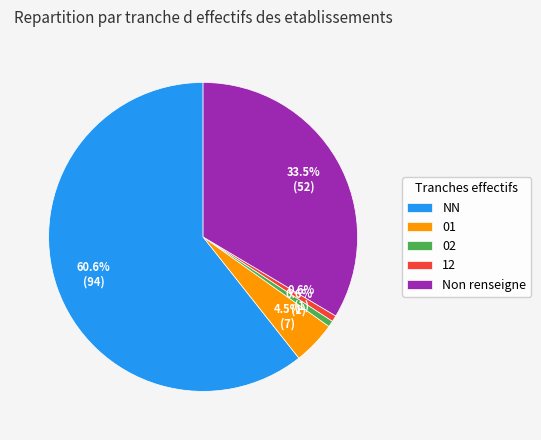

Combined, do 01 and NN account for over 50%?

Yes